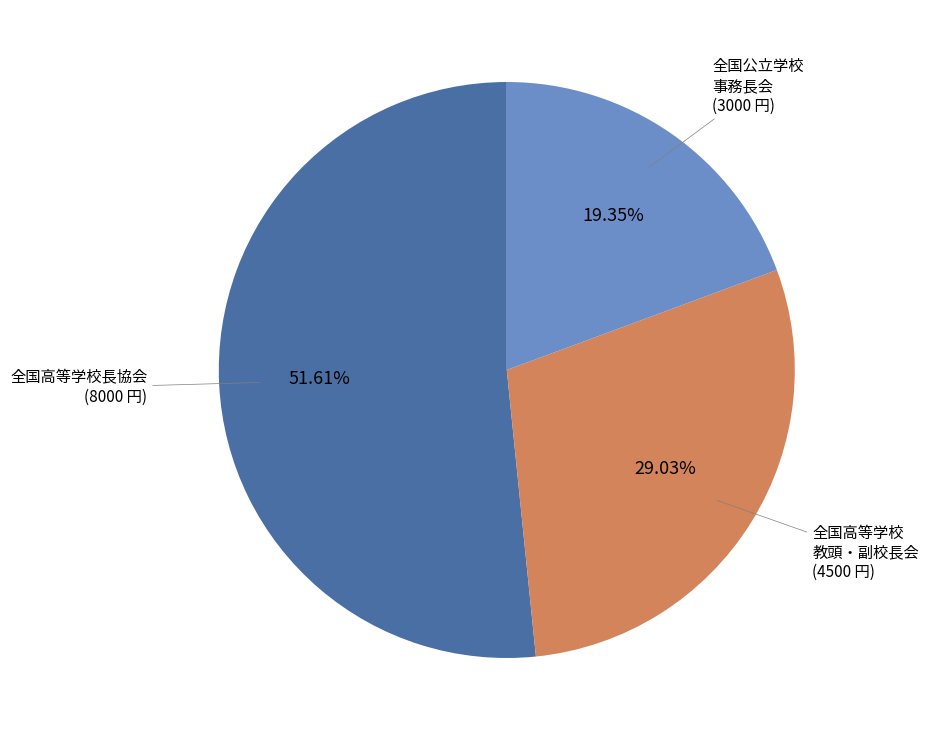

Count the number of slices in the pie.

3